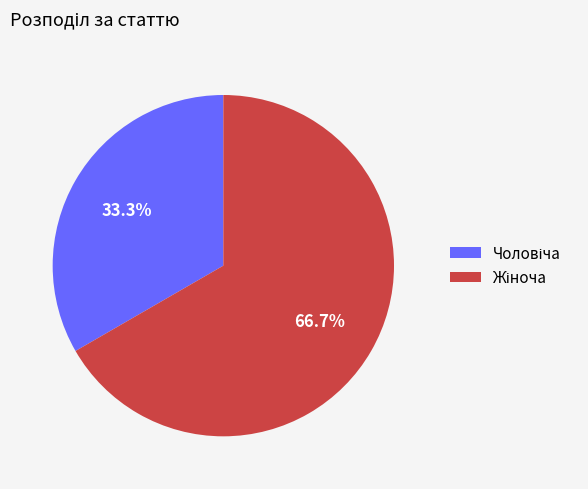

Does any single category account for the majority?

Yes